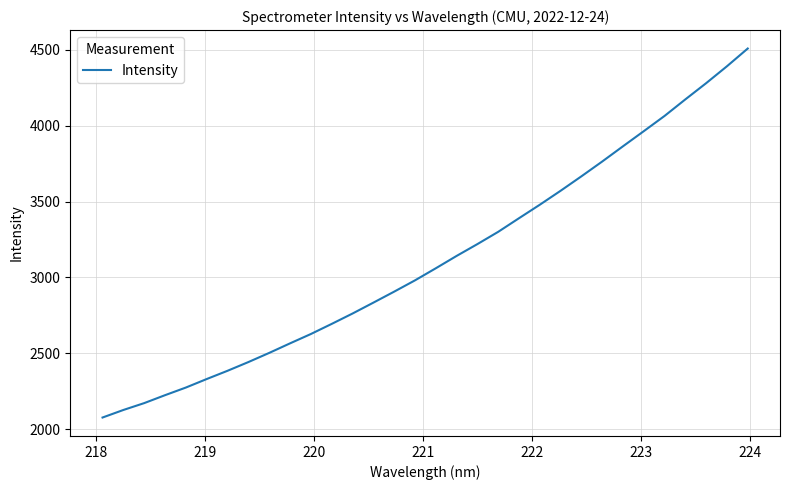

What is the smallest value displayed?

2077.3